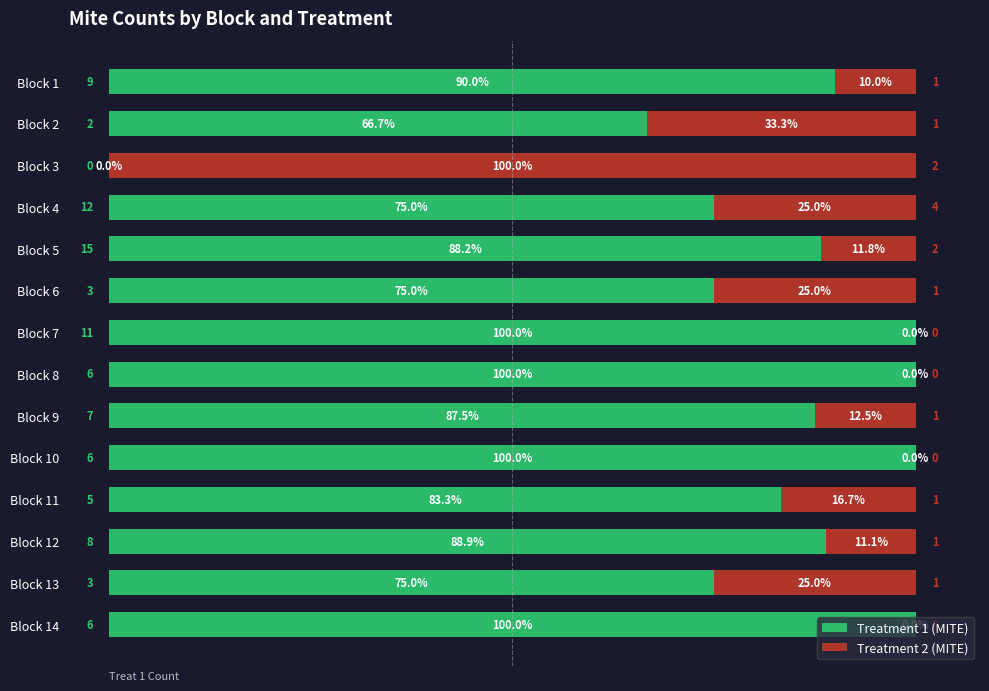

What is the total value across all series at Block 9?

100.0